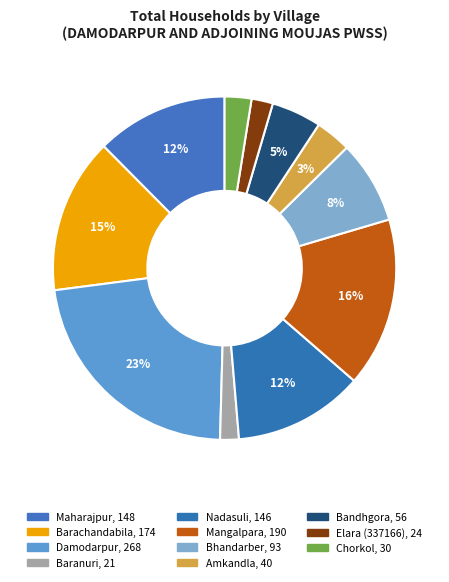

The Baranuri slice represents 2% of the pie. True or false?

True